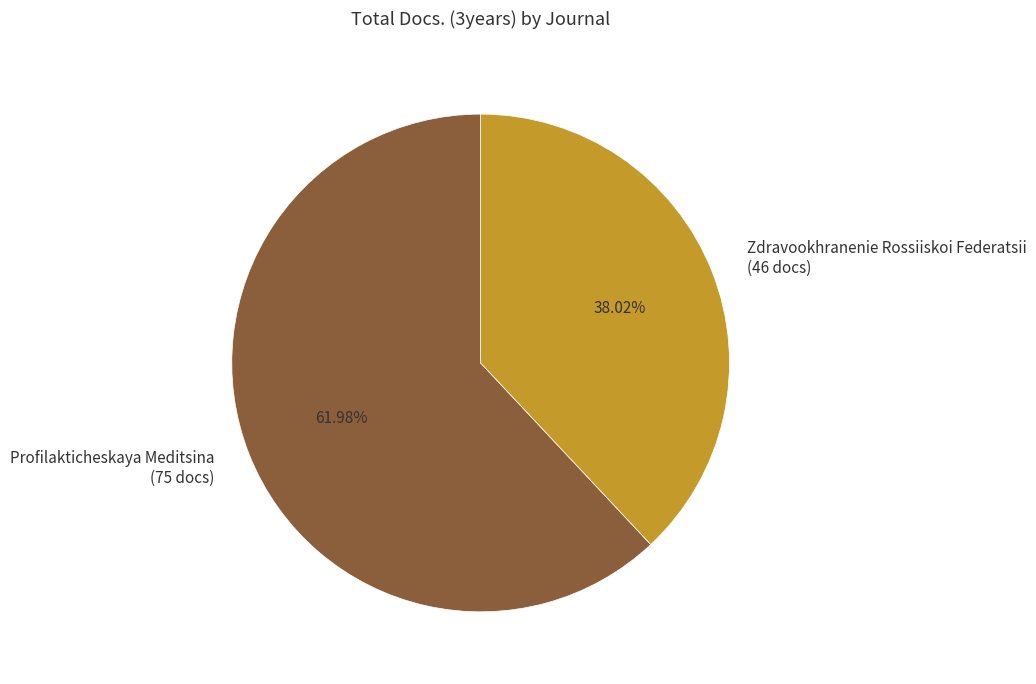

To the nearest percent, what is the difference between the Zdravookhranenie Rossiiskoi Federatsii and Profilakticheskaya Meditsina slice percentages?

24%